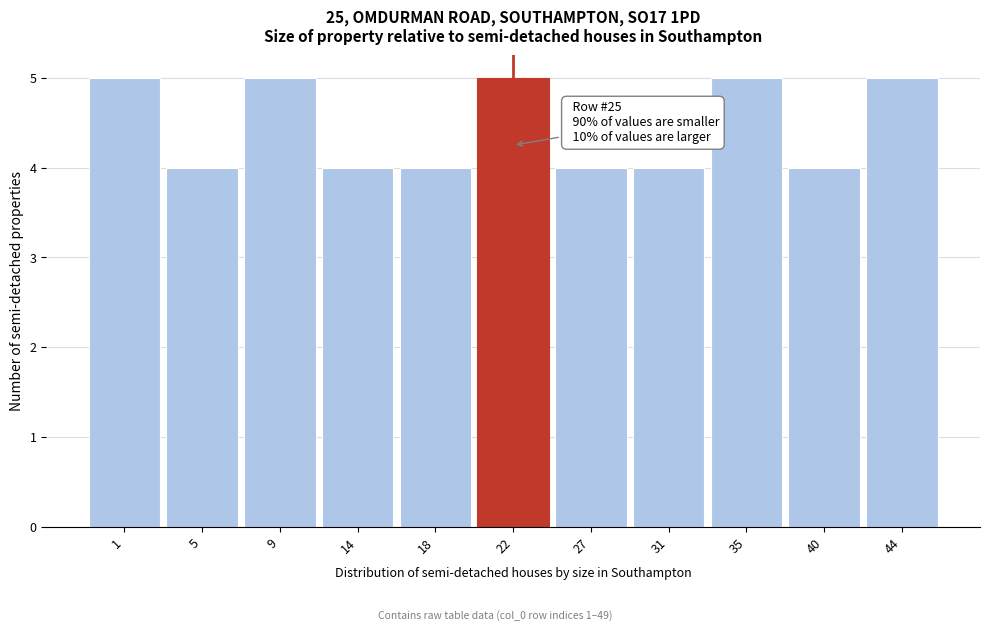

Reading left to right, transcribe all the data shown in this chart.

5	4	5	4	4	5	4	4	5	4	5